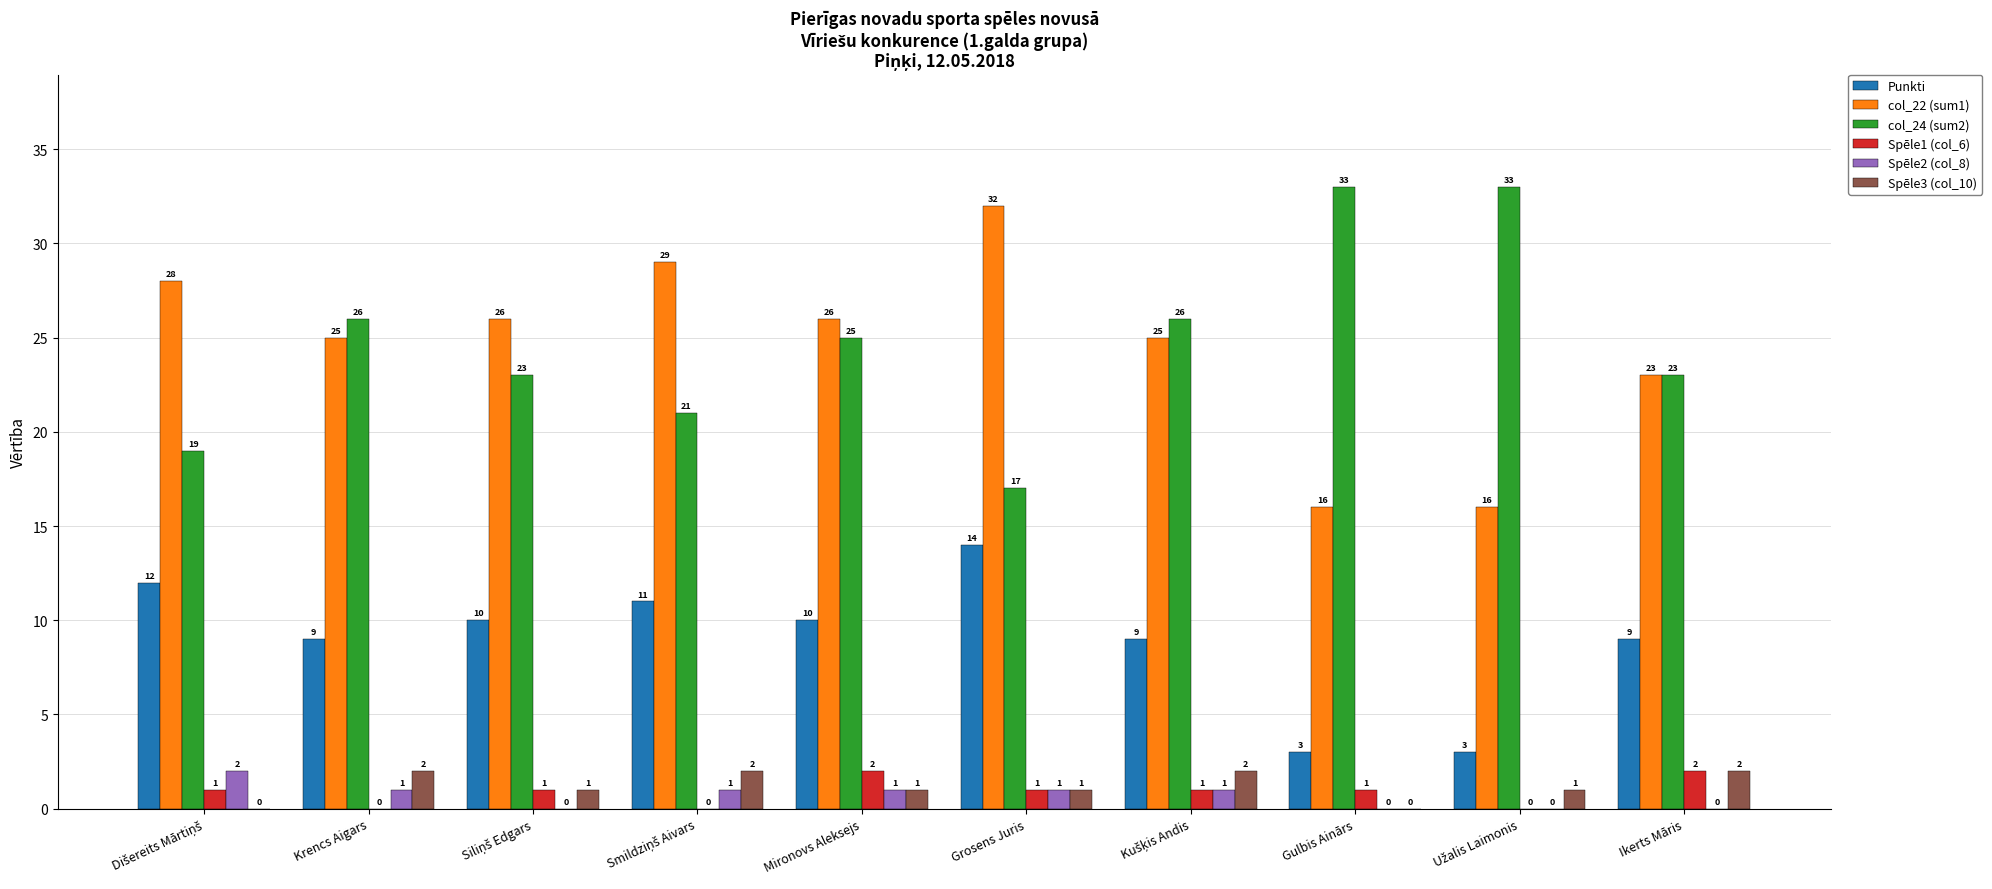

What is the sum of all Spēle2 (col_8) values?

7